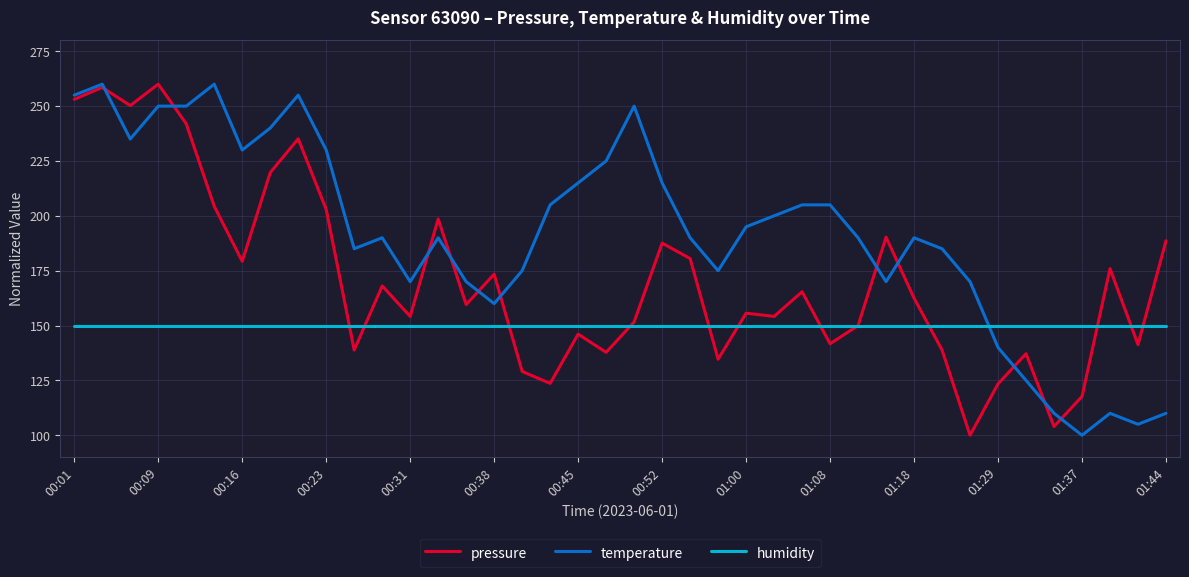

Rank the series by their average value, from lowest to highest.

humidity, pressure, temperature